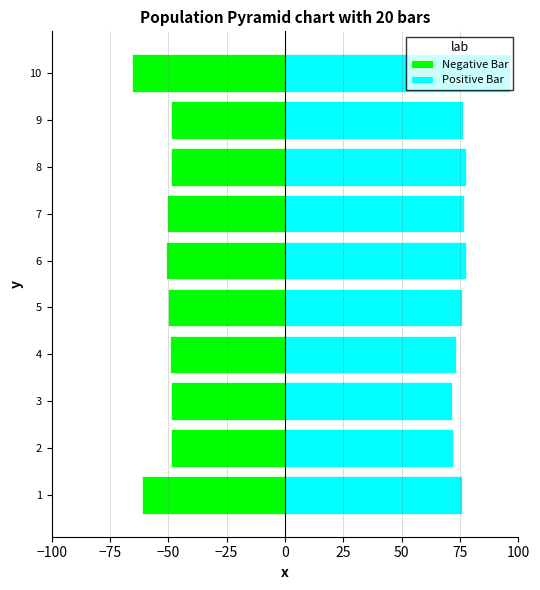

What is the difference between the highest and lowest values at 2?

120.9